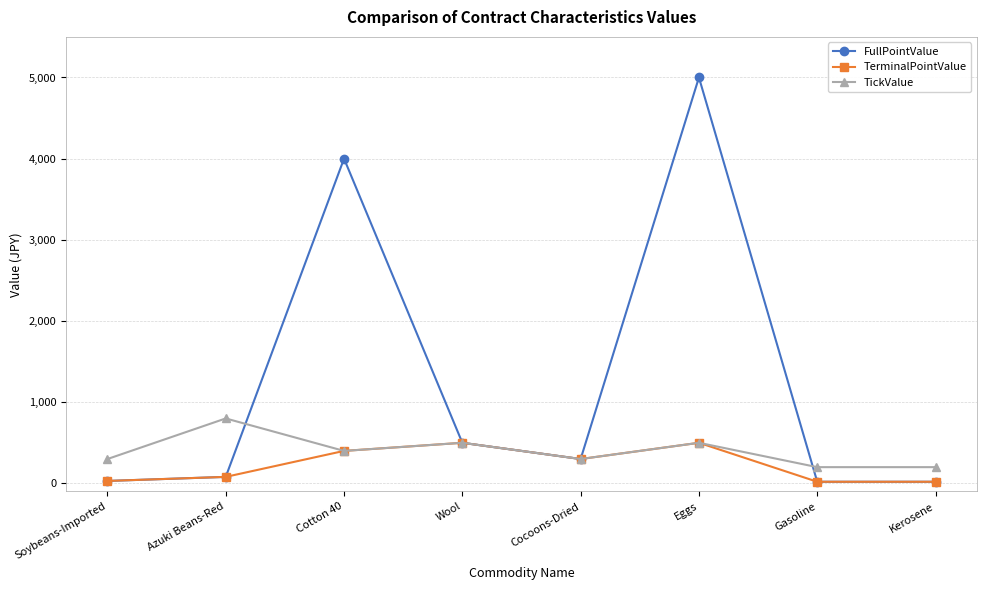

Which series has the largest range (max minus min)?

FullPointValue